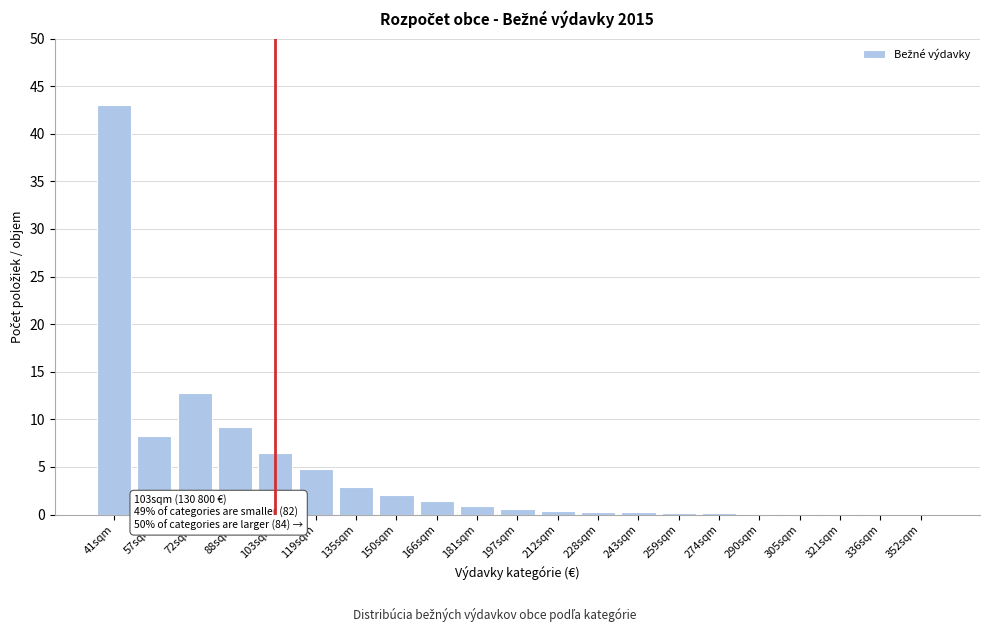

What is the sum of all values?

93.9